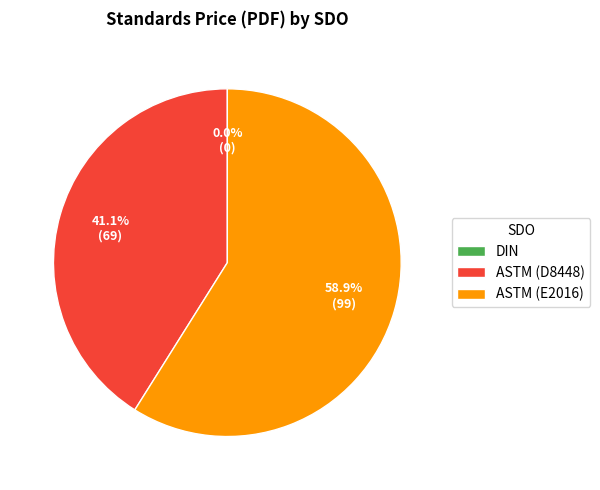

What percentage is NOT represented by ASTM (D8448)?

58.9%